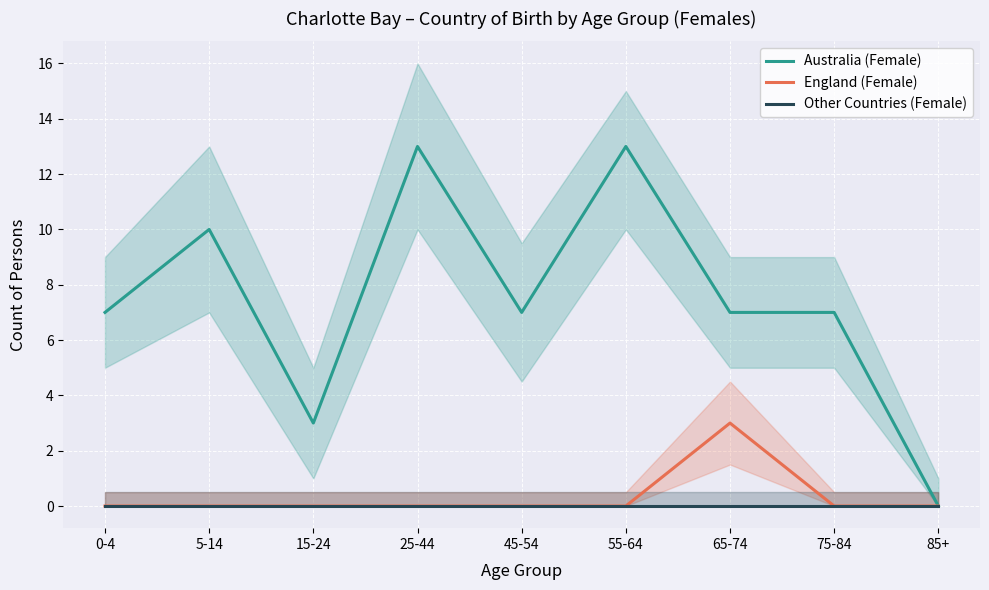

At which category is the sum across all series the highest?

25-44